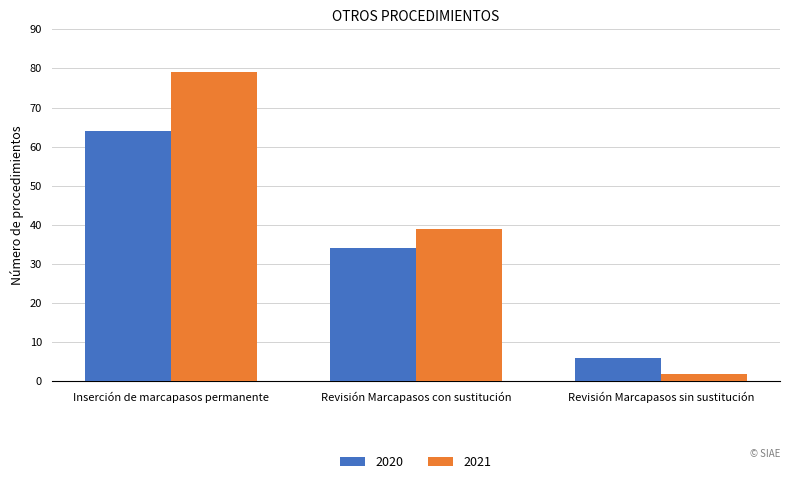

What is the value of the 2021 bar at the 3rd from the left?

2